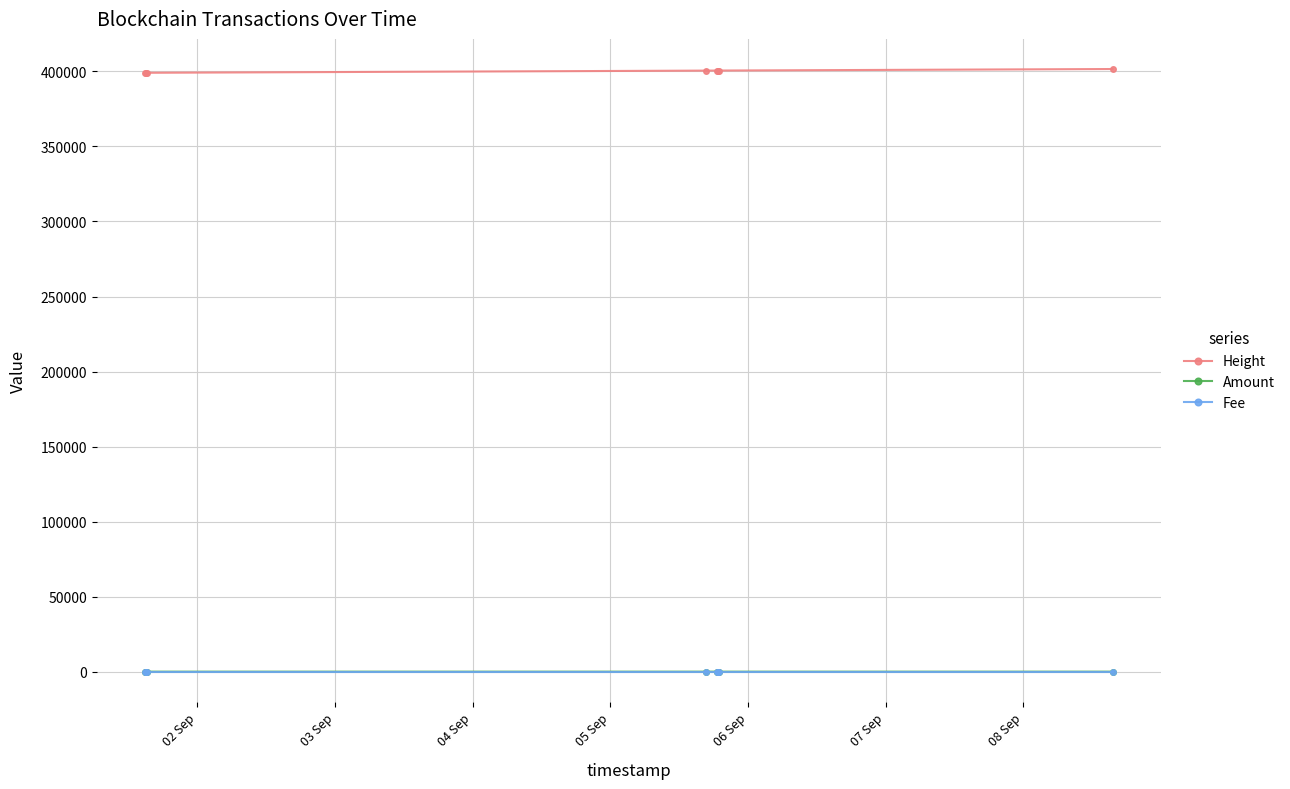

How many Amount values are between 0 and 1?

6